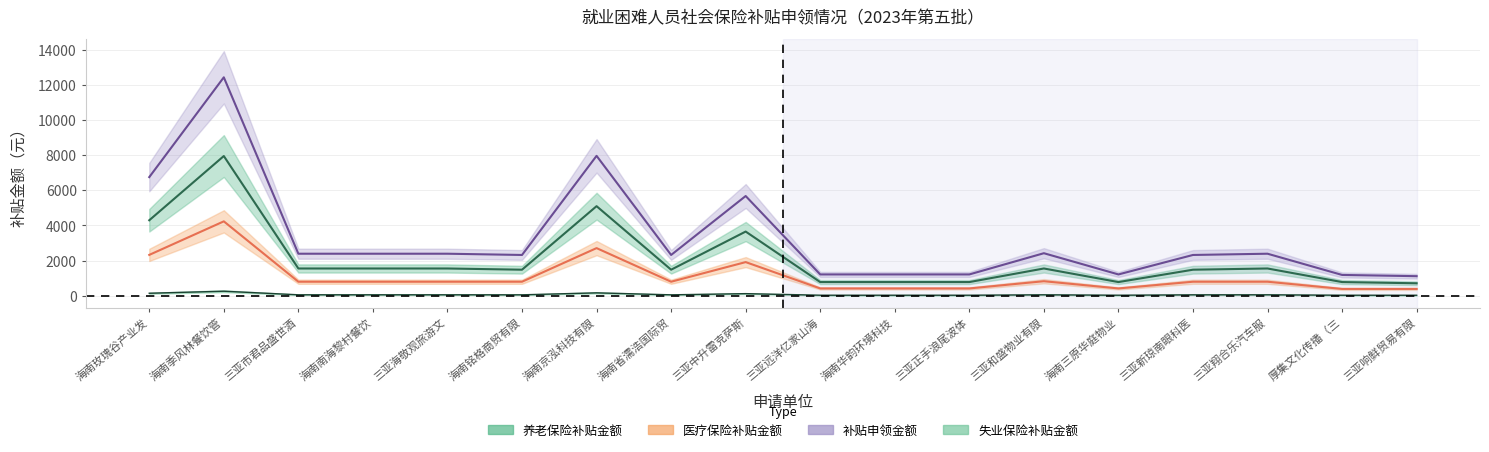

At which label does 医疗保险补贴金额 first exceed 792?

海南玫瑰谷产业发